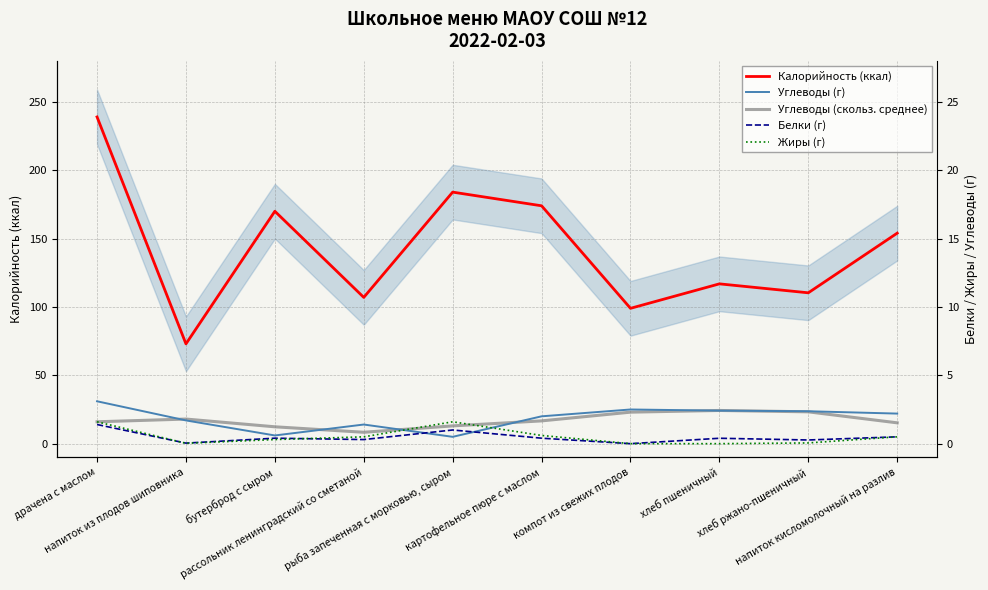

Which series has the largest range (max minus min)?

Калорийность (ккал)